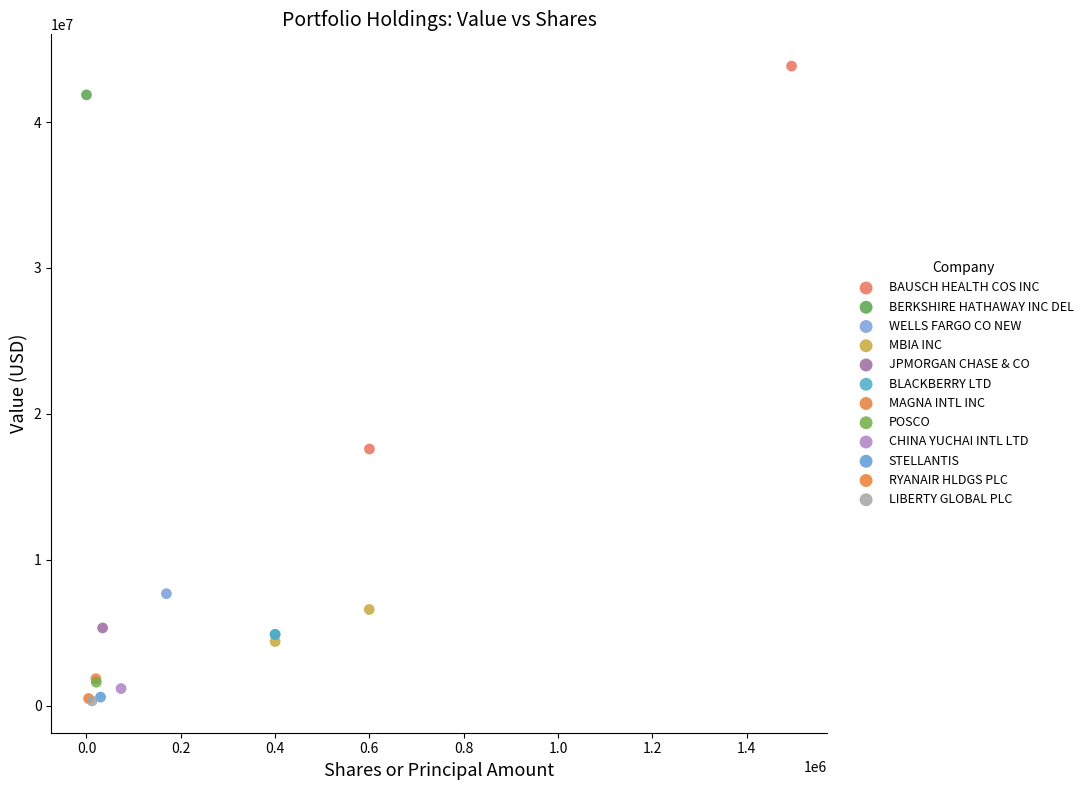

Which series contains the highest Y value?

BAUSCH HEALTH COS INC